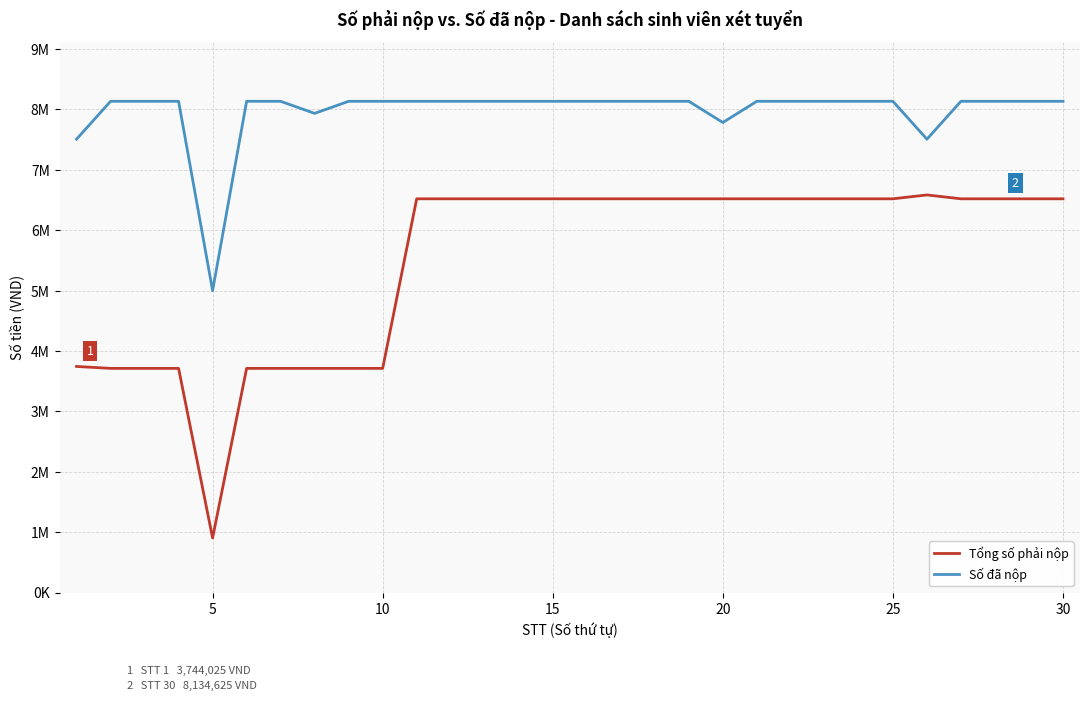

Rank the series by their maximum value, from lowest to highest.

Tổng số phải nộp, Số đã nộp